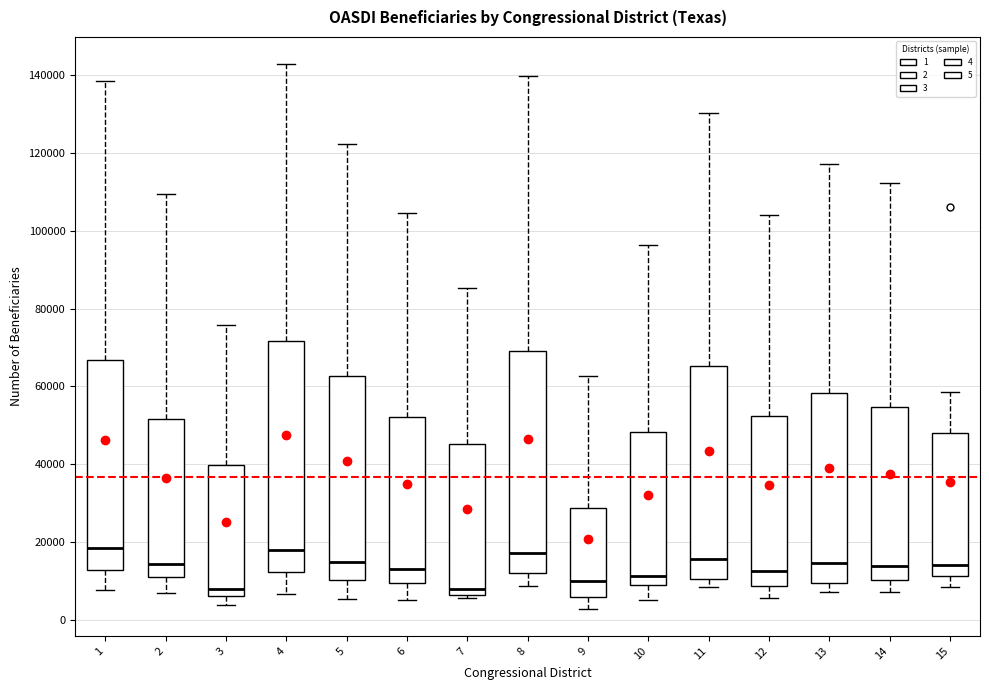

Comparing the boxes themselves (not the whiskers), which one is the tallest?

4